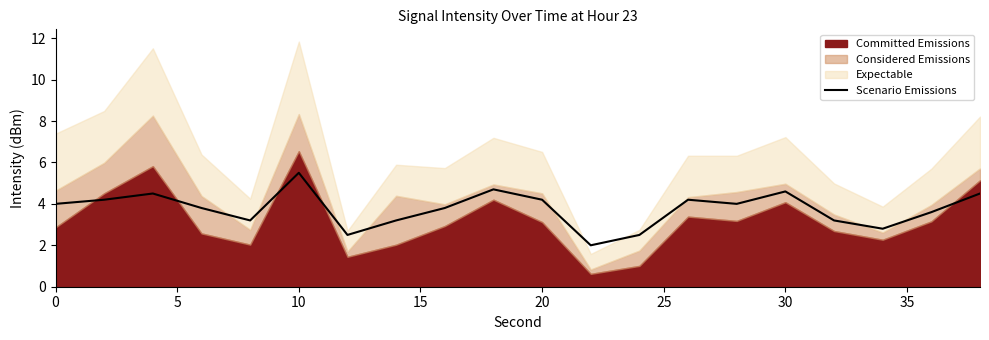

True or false: Scenario Emissions has a value of 1.5 at 10.

False